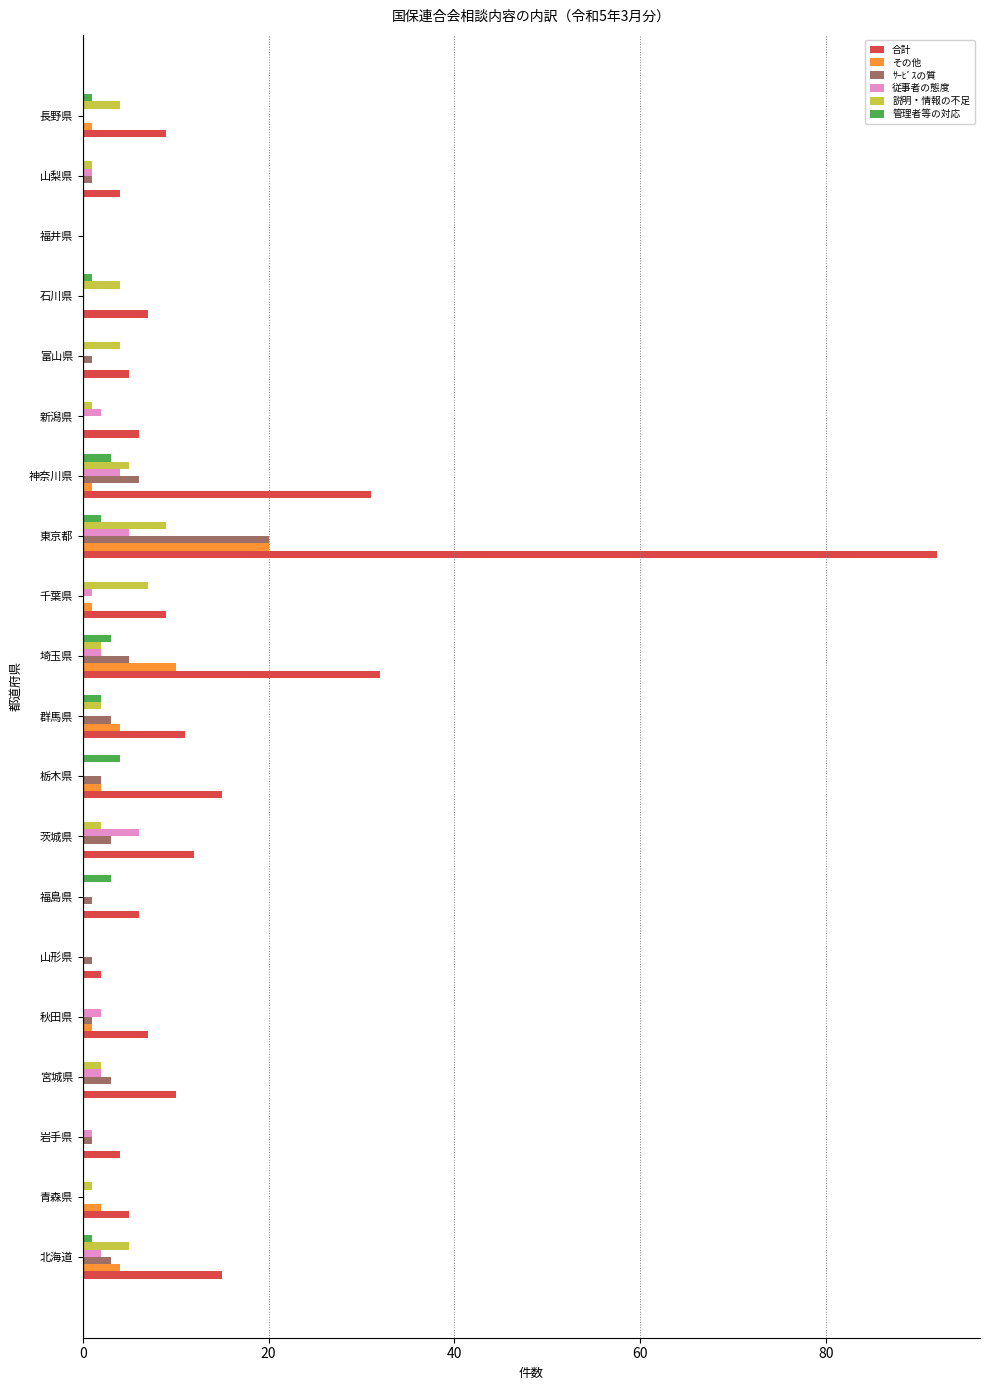

Is it true that その他 equals -10 at 宮城県?

False